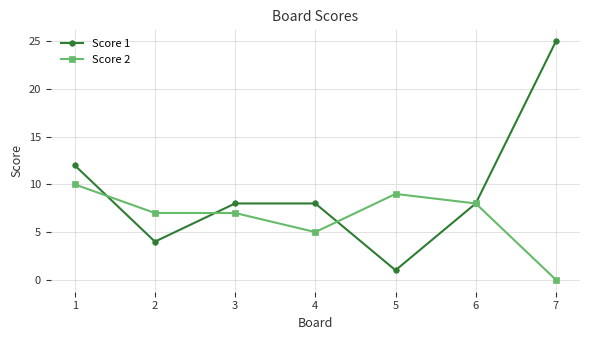

What are all the series names shown in the legend?

Score 1, Score 2